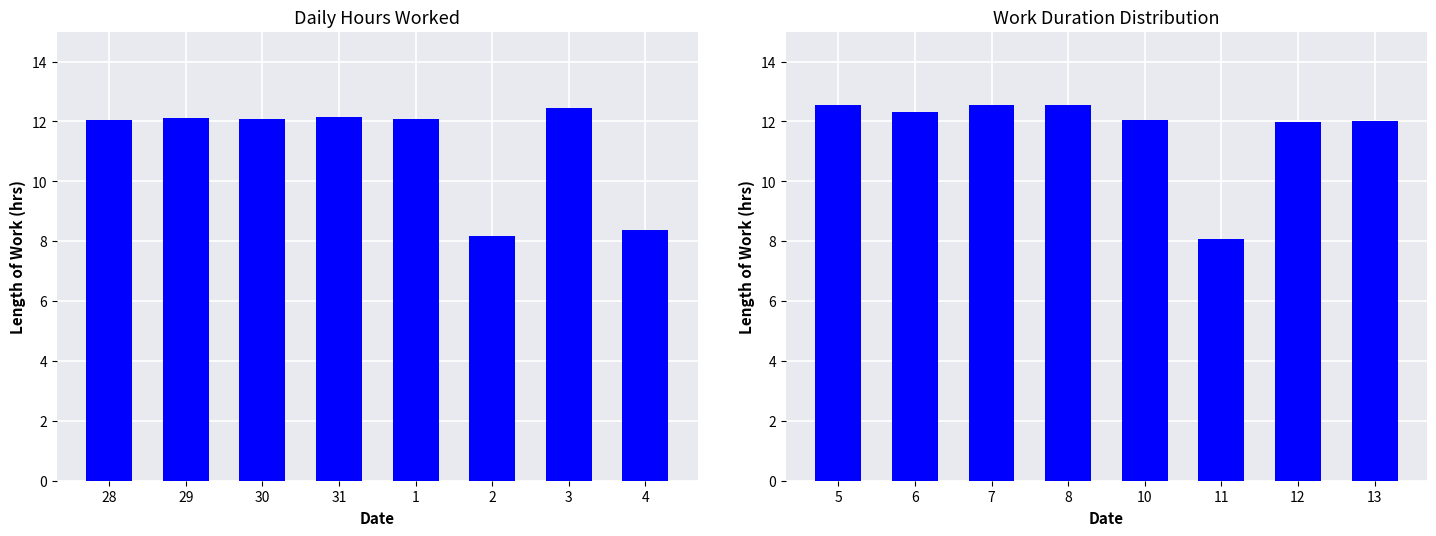

How many categories are shown in the chart?

8